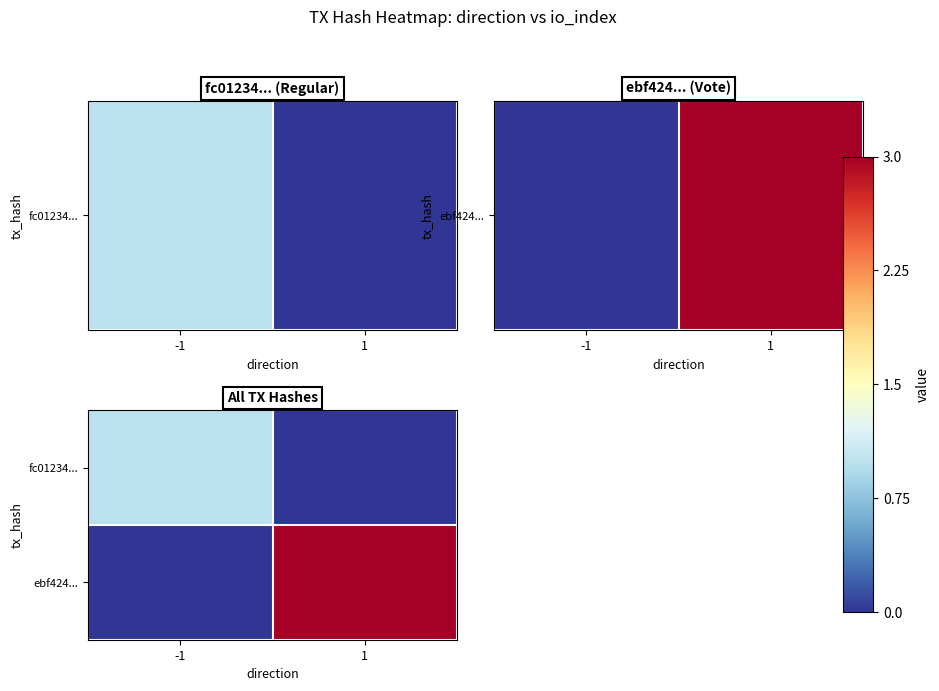

Which label corresponds to the largest value in the chart?

1